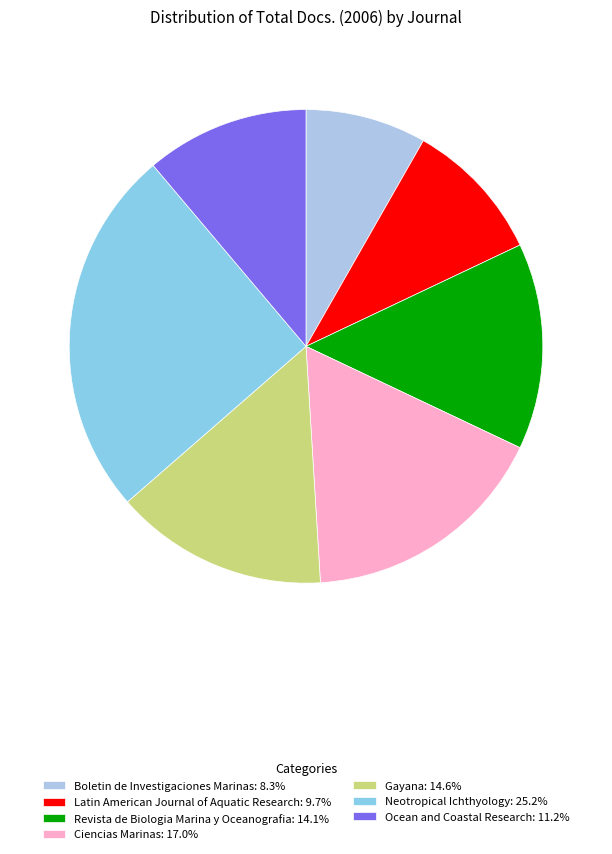

Which category has the biggest portion of the pie?

Neotropical Ichthyology